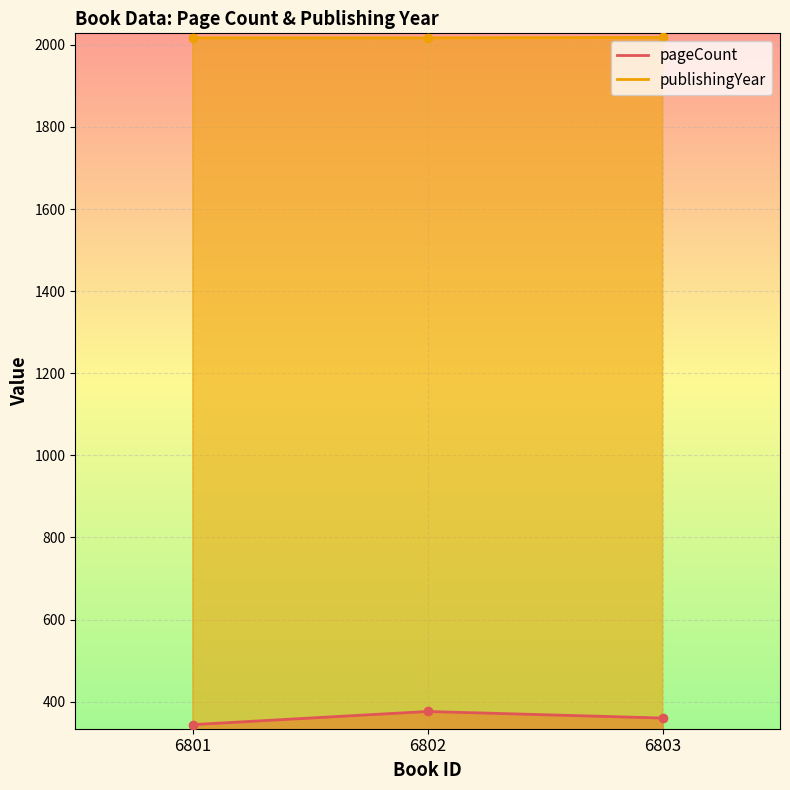

What is the value of the pageCount point at the 2nd from the left?

376